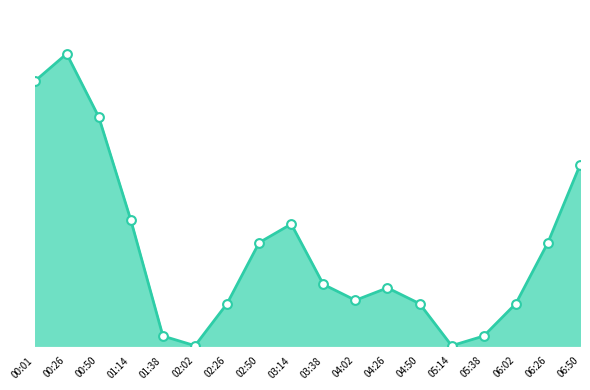

Between 02:50 and 04:26, which is larger?

02:50